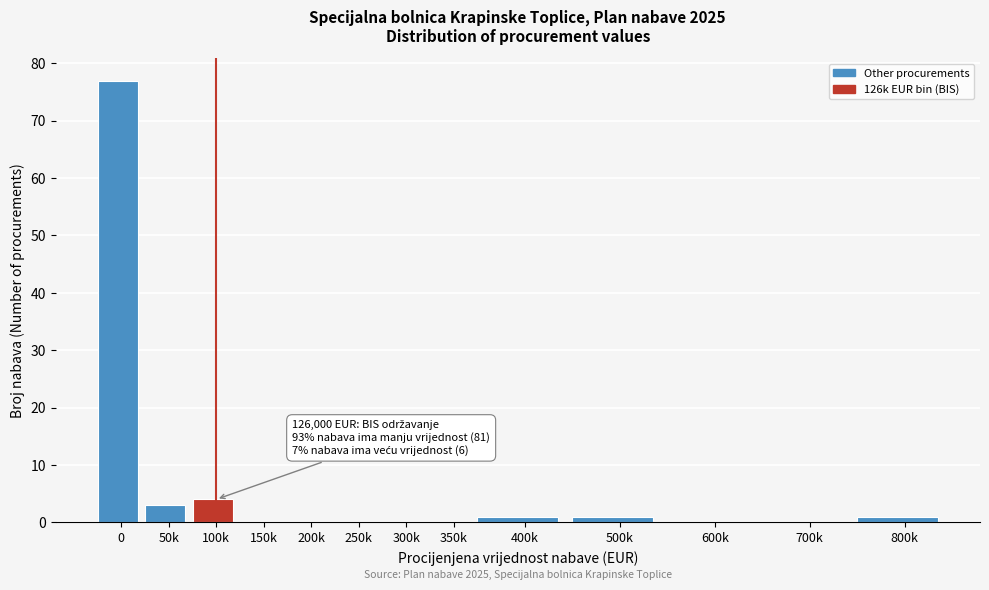

Reading left to right, transcribe all the data shown in this chart.

0=77	50k=3	100k=4	150k=0	200k=0	250k=0	300k=0	350k=0	400k=1	500k=1	600k=0	700k=0	800k=1